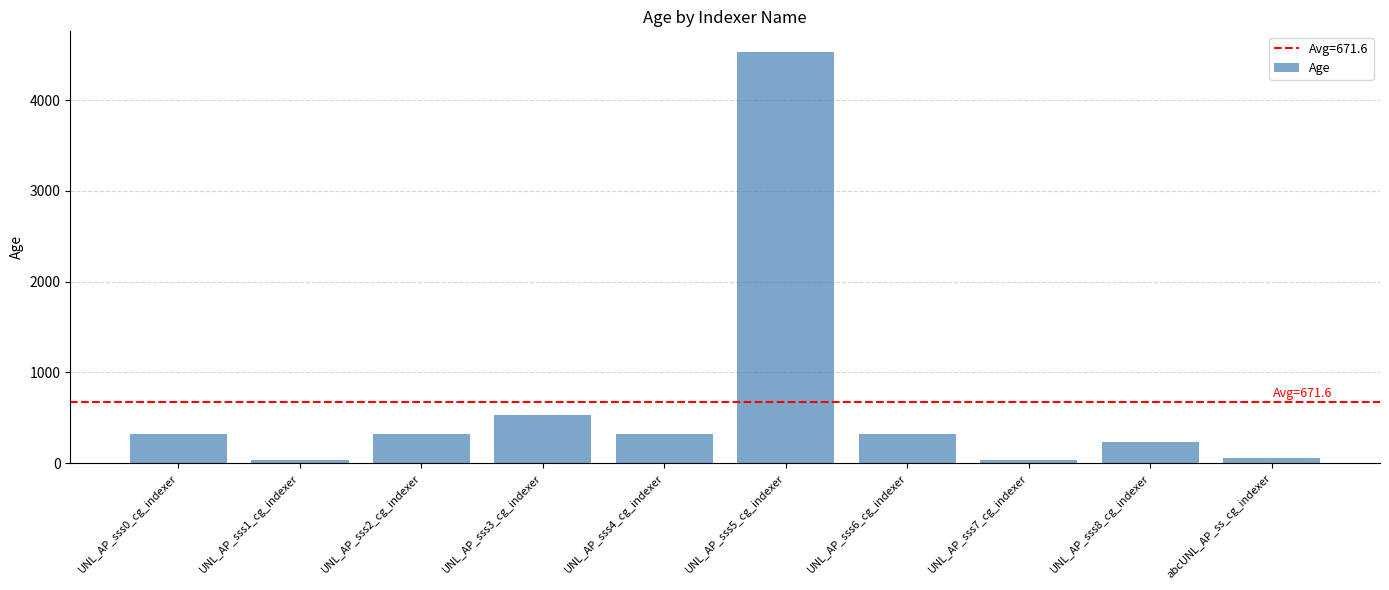

What is the difference between the values at UNL_AP_sss7_cg_indexer and UNL_AP_sss0_cg_indexer?

292